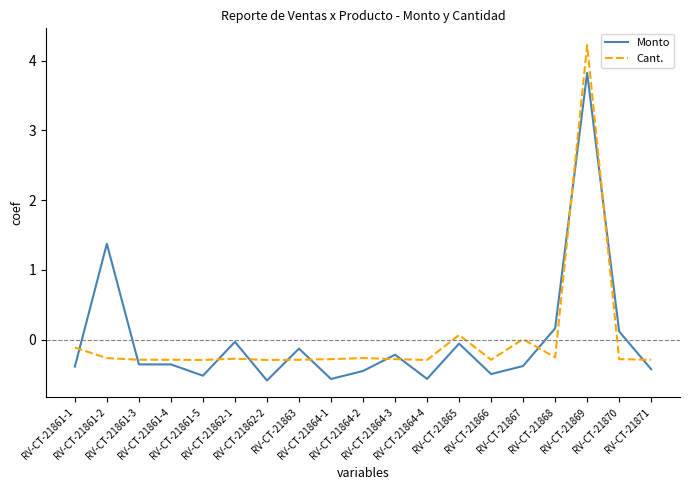

What is the difference between the maximum and minimum values in the Cant. series?

4.5